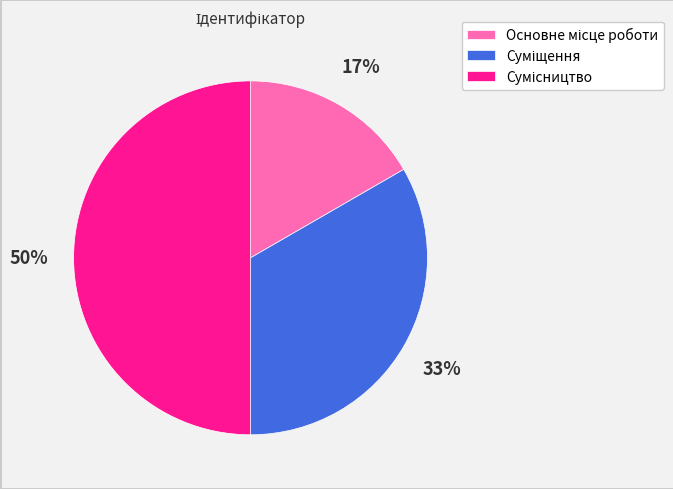

How many segments does this pie chart have?

3